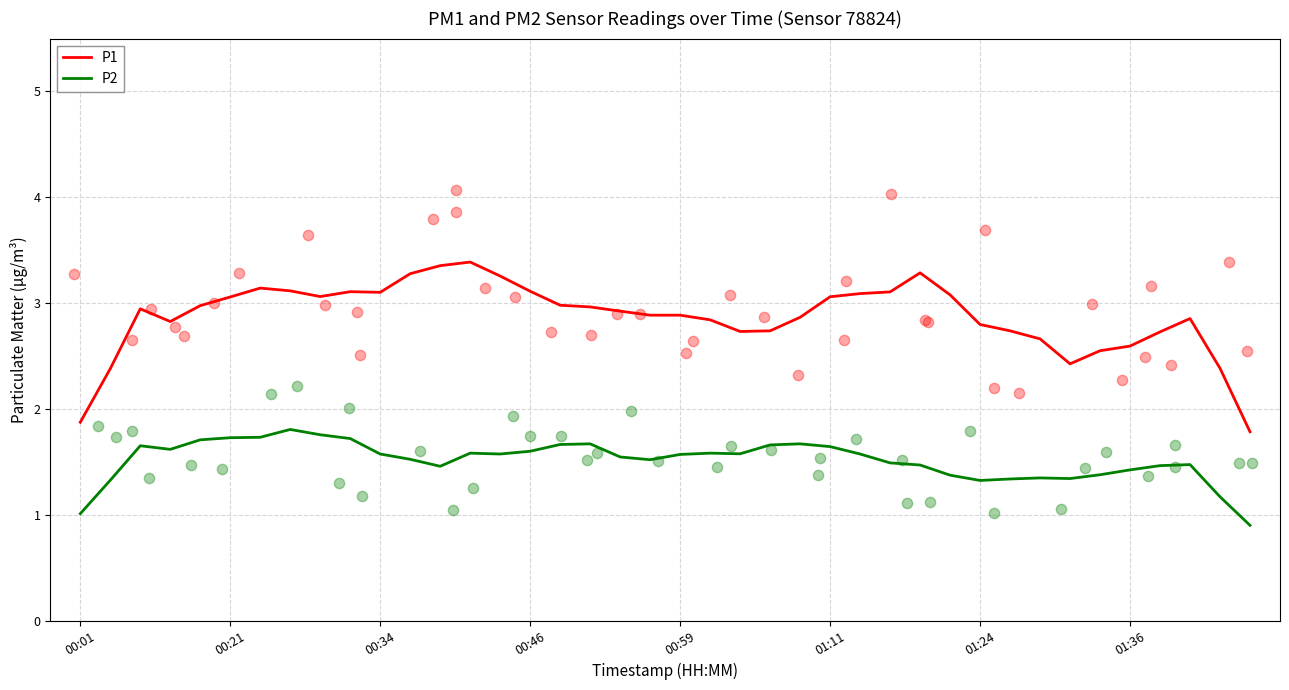

True or false: P1 and P2 intersect in this chart.

False